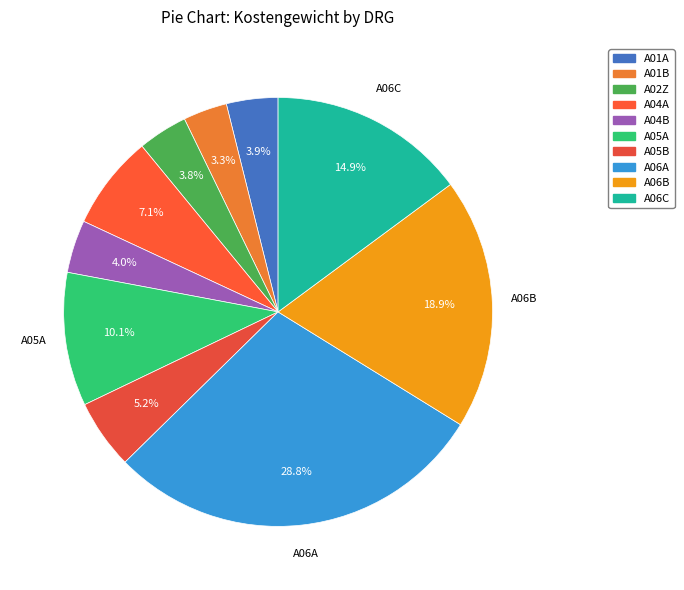

To the nearest percent, what is the difference between the A04B and A04A slice percentages?

3%